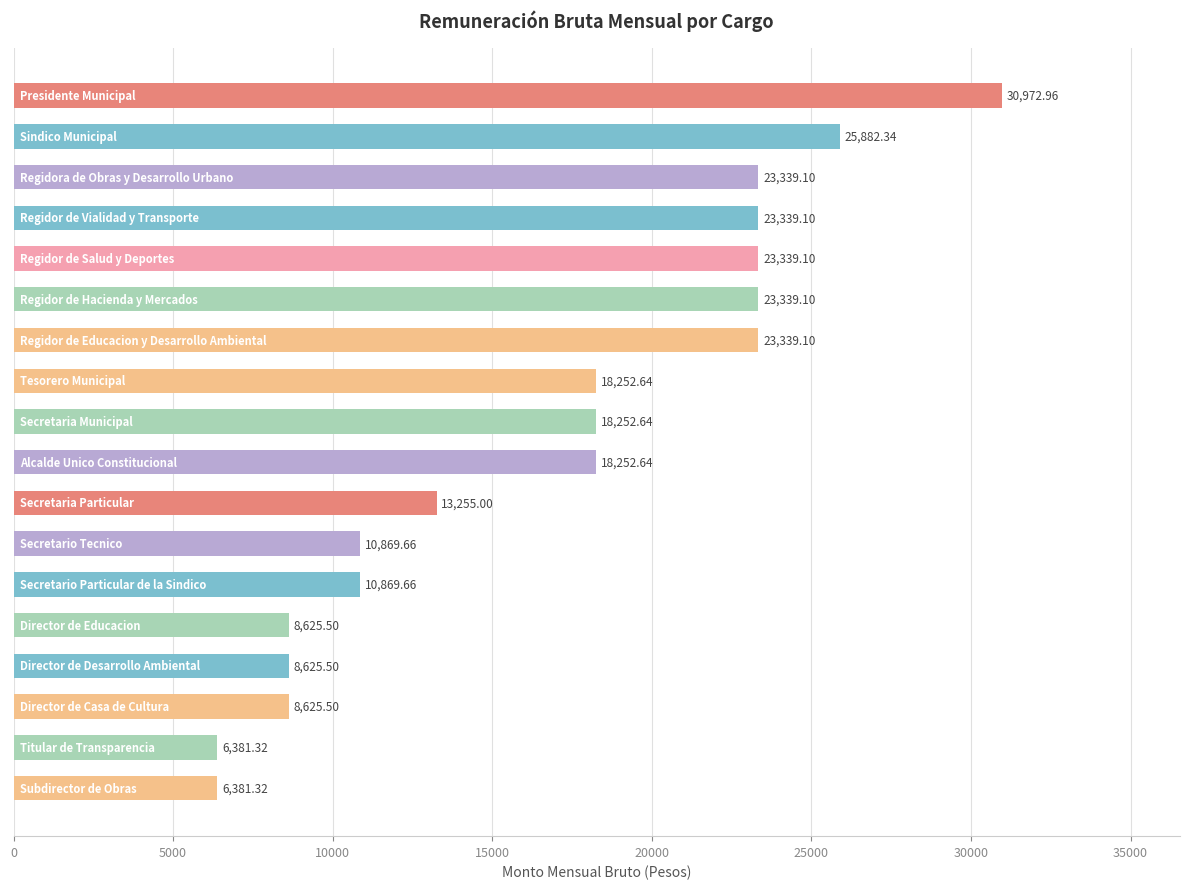

What is the difference between the second highest and minimum values?

19501.0